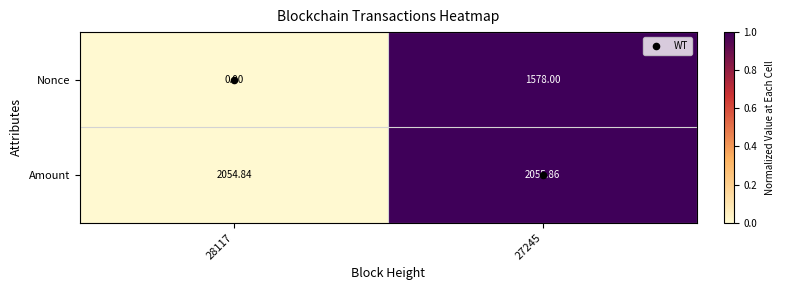

At how many categories does at least one series exceed 0?

2